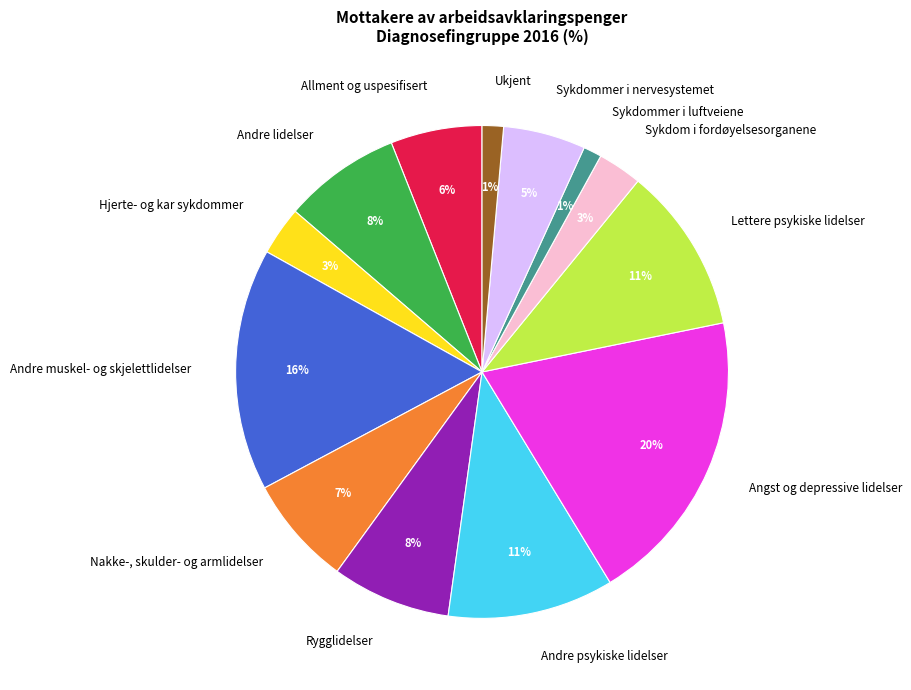

Which category has the biggest portion of the pie?

Angst og depressive lidelser